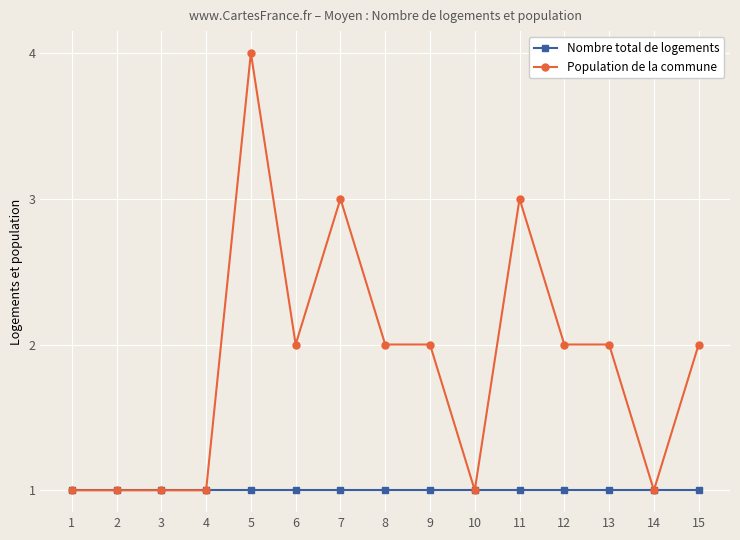

Between 3 and 15, which series saw the biggest shift?

Population de la commune